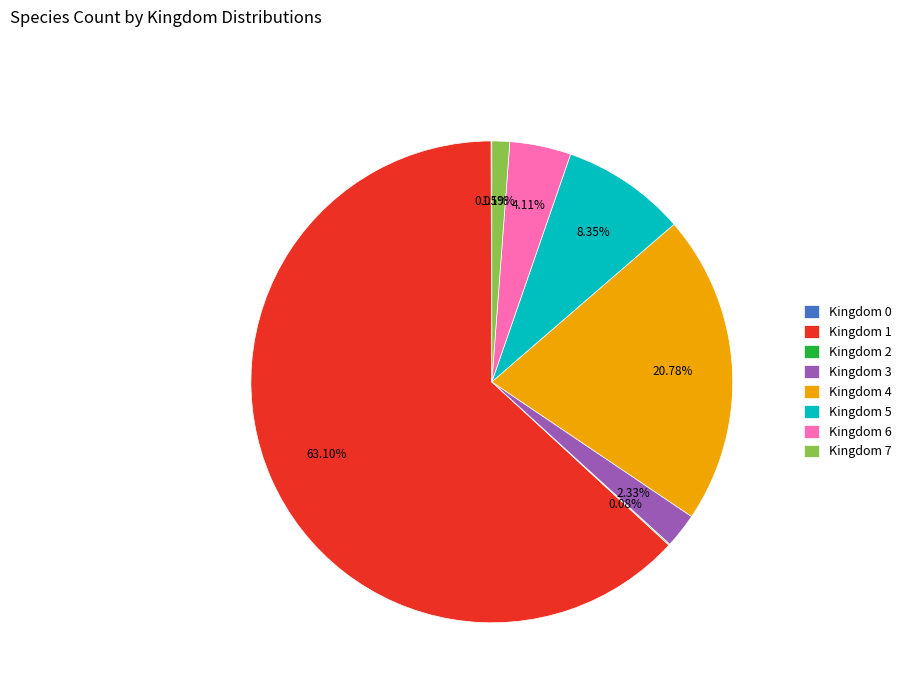

To the nearest percent, what is the difference between the largest and smallest slice percentages?

63%